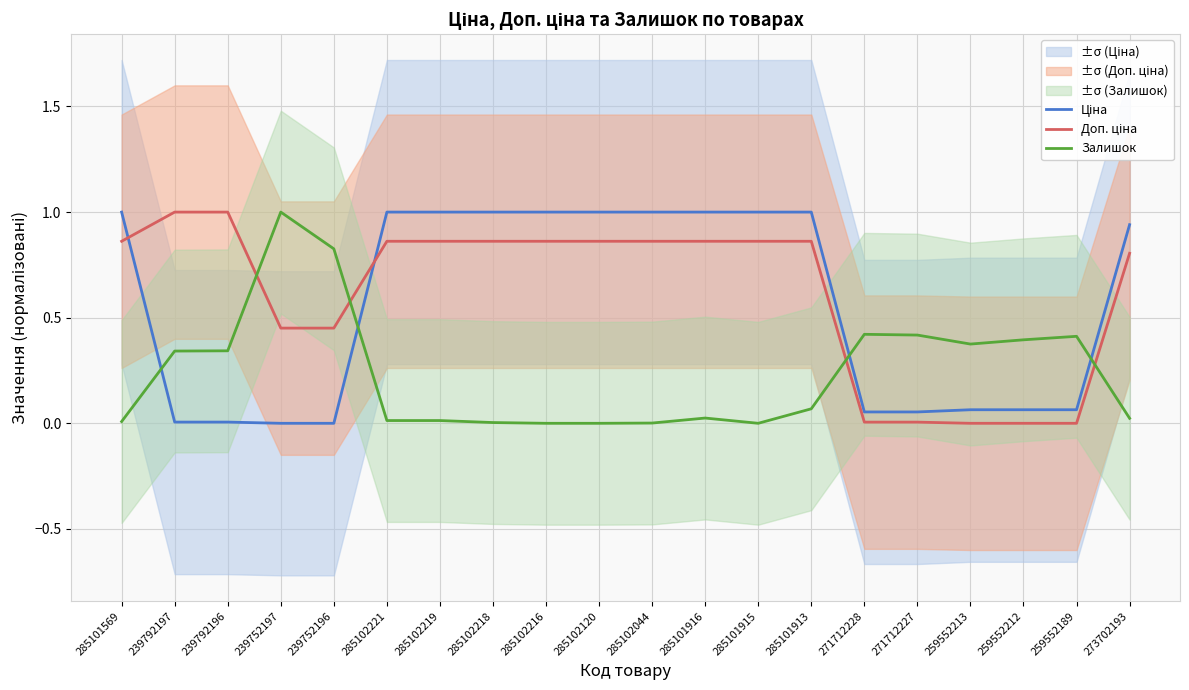

At how many categories does at least one series exceed 0?

20